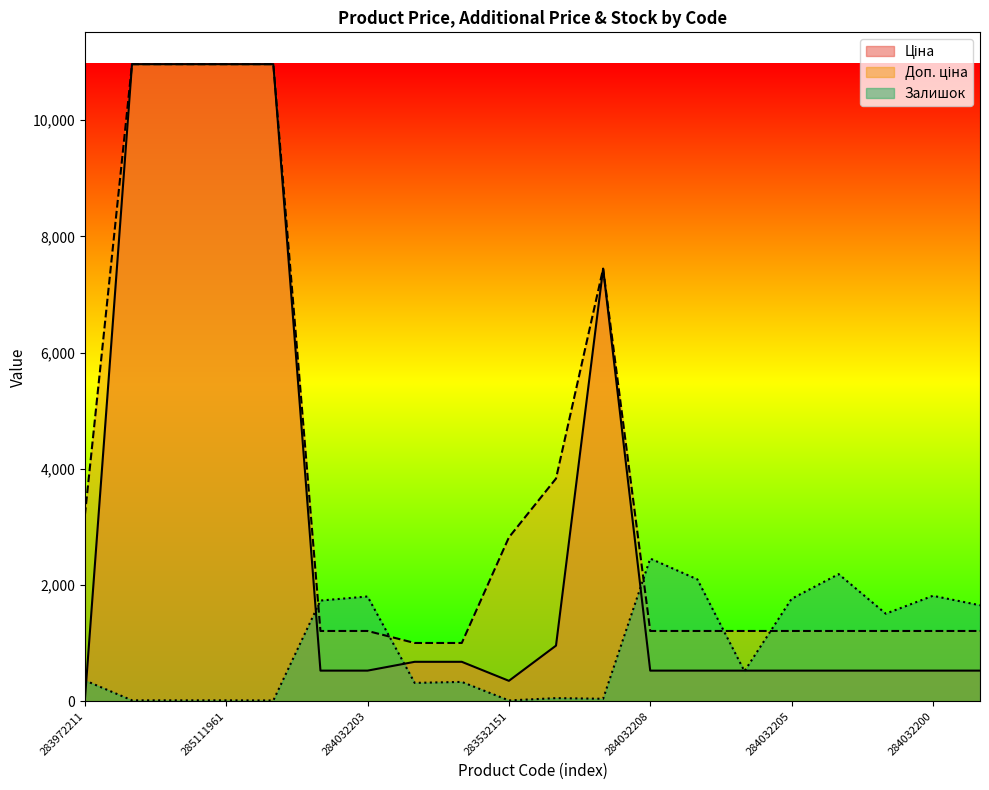

List the labels in order of Залишок value, largest first.

284032208, 284032202, 284032207, 284032200, 284032203, 284032205, 284032204, 284032199, 284032201, 284032206, 283972211, 259552212, 259552213, 283892151, 284392211, 285112220, 285112217, 285111961, 285111912, 283532151